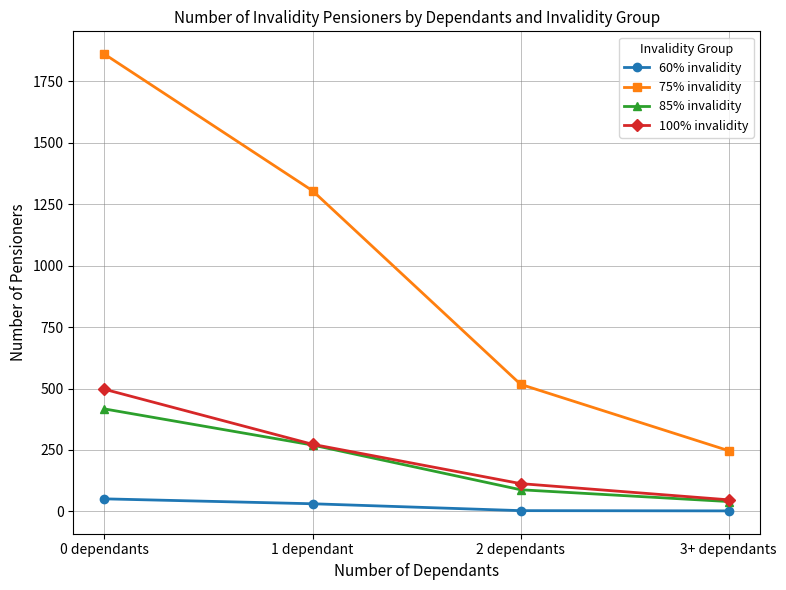

Rank the categories by 85% invalidity value from lowest to highest.

3+ dependants, 2 dependants, 1 dependant, 0 dependants